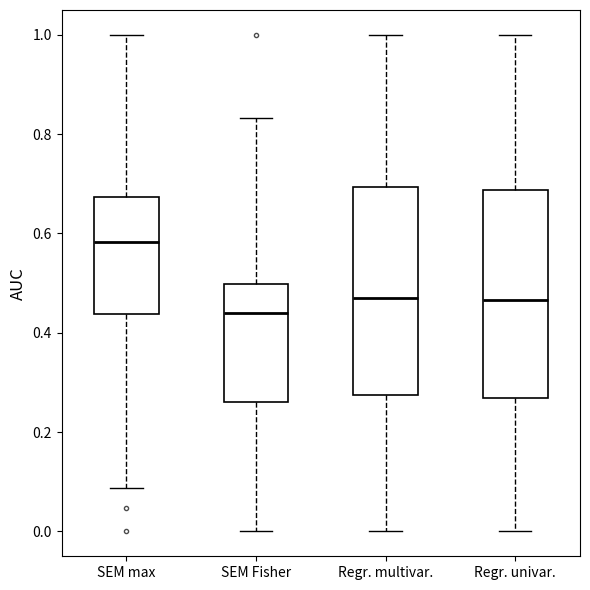

Which box's median line is the lowest?

SEM Fisher